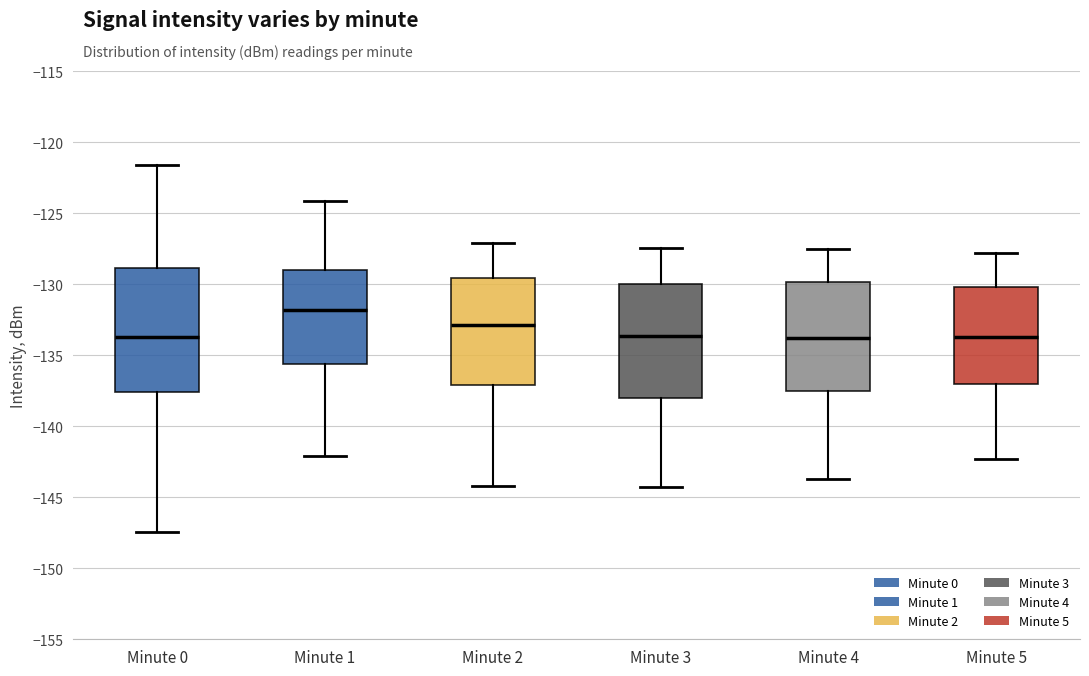

Reading left to right, read every box against the y-axis: the position of its median line, the range the box covers, and the ends of its whiskers. The values are not printed on the chart, so give them approximately, as read against the axis.

Minute 0: median -133.5, box -137.5 to -129.0, whiskers -147.5 to -121.5
Minute 1: median -132.0, box -135.5 to -129.0, whiskers -142.0 to -124.0
Minute 2: median -133.0, box -137.0 to -129.5, whiskers -144.0 to -127.0
Minute 3: median -133.5, box -138.0 to -130.0, whiskers -144.5 to -127.5
Minute 4: median -134.0, box -137.5 to -130.0, whiskers -143.5 to -127.5
Minute 5: median -133.5, box -137.0 to -130.0, whiskers -142.5 to -128.0